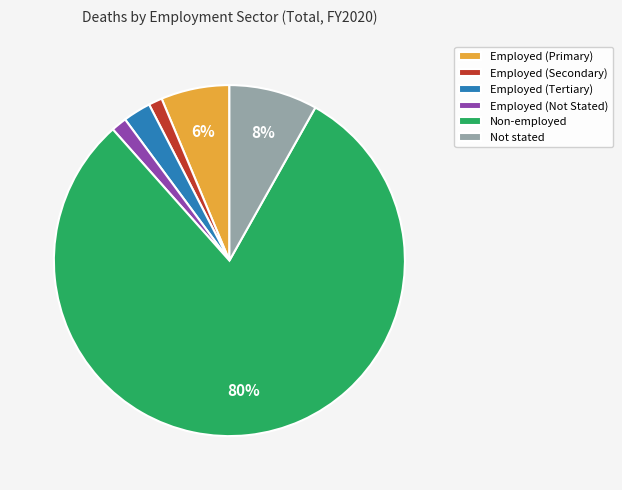

True or false: Employed (Secondary) accounts for 1% of the total.

True